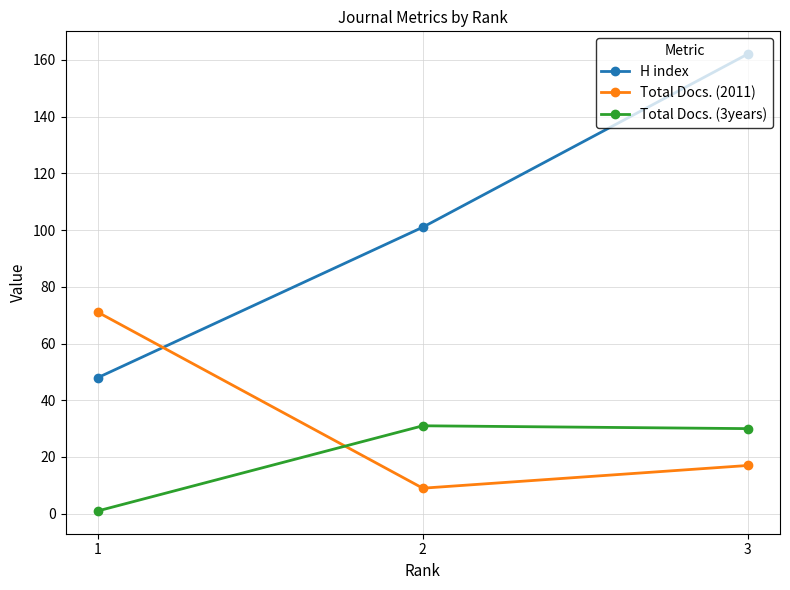

How many lines are shown in the chart?

3